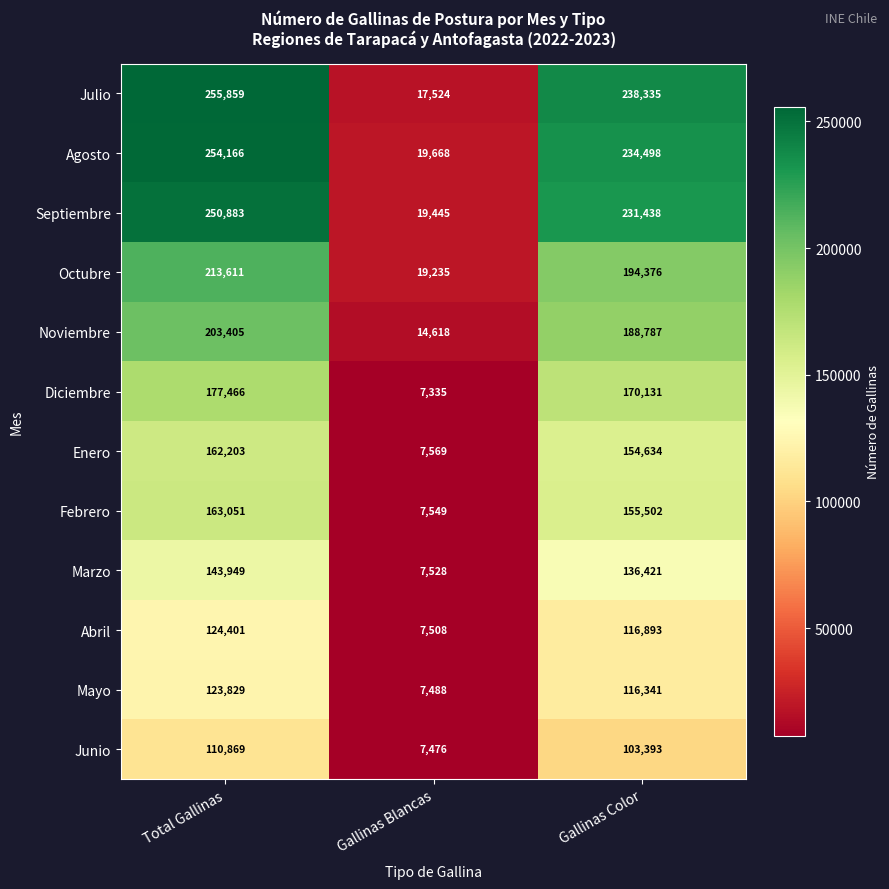

The Abril series shows 124401 at Total Gallinas. True or false?

True